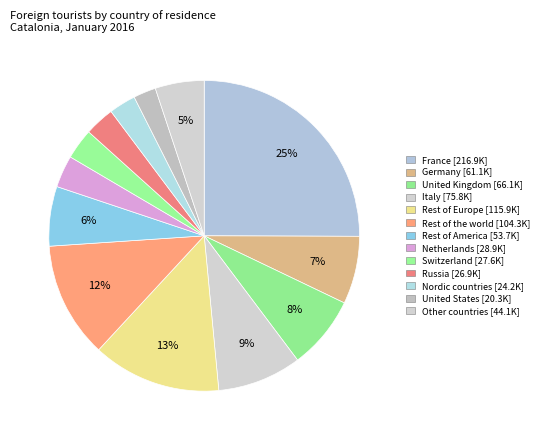

Count the number of slices in the pie.

13